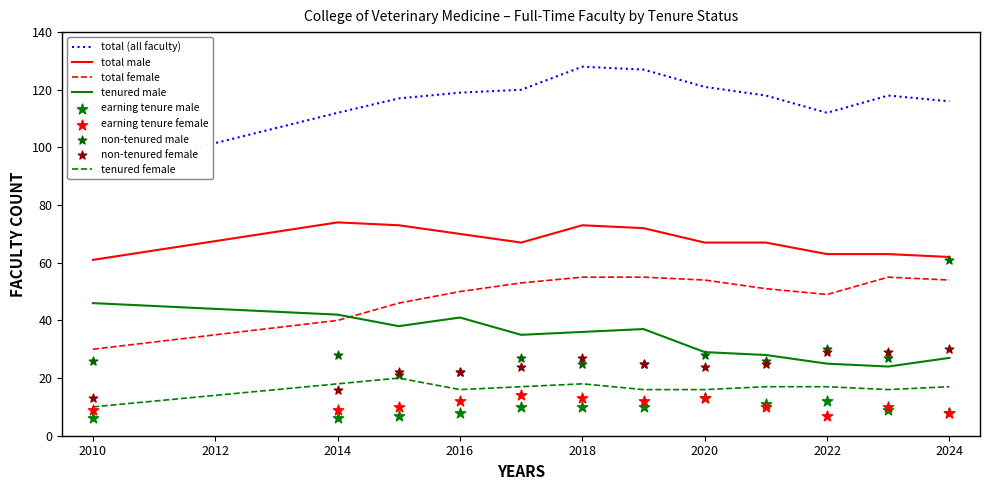

Which series has the largest Y range (max minus min)?

Grand Total